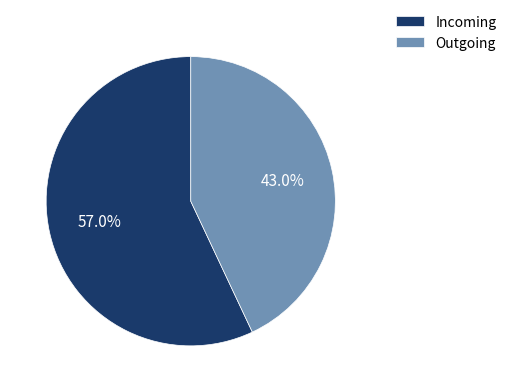

To the nearest percent, what is the difference between the Incoming and Outgoing slice percentages?

14%